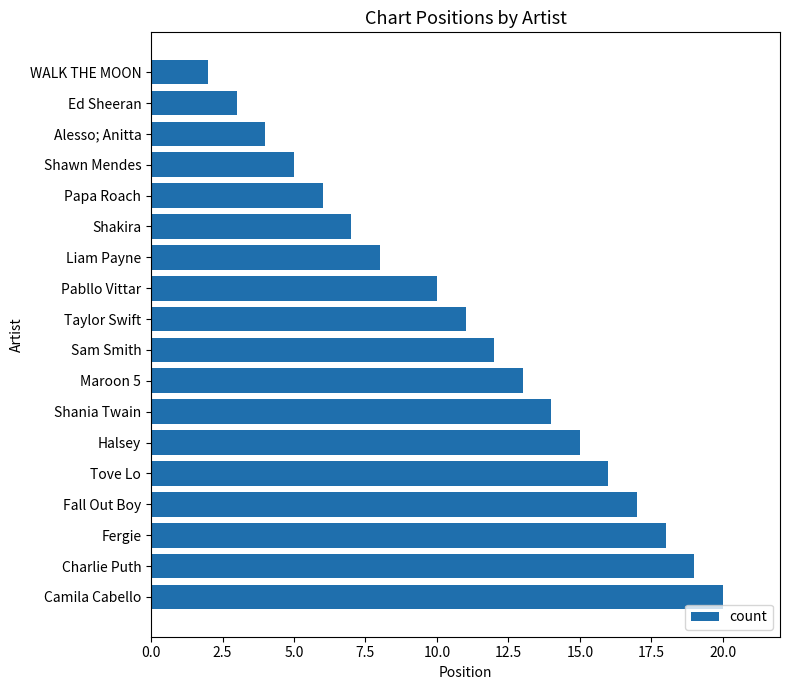

Where is the data nearest to the value 10?

Pabllo Vittar